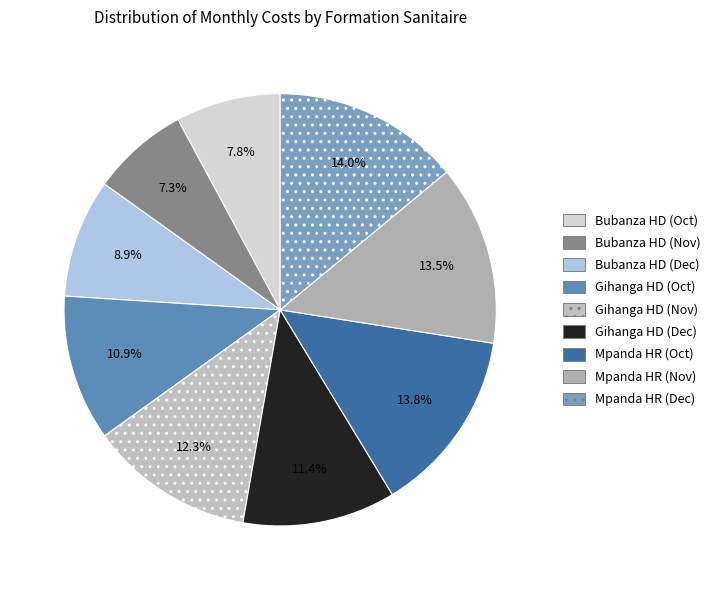

Count the number of slices in the pie.

9